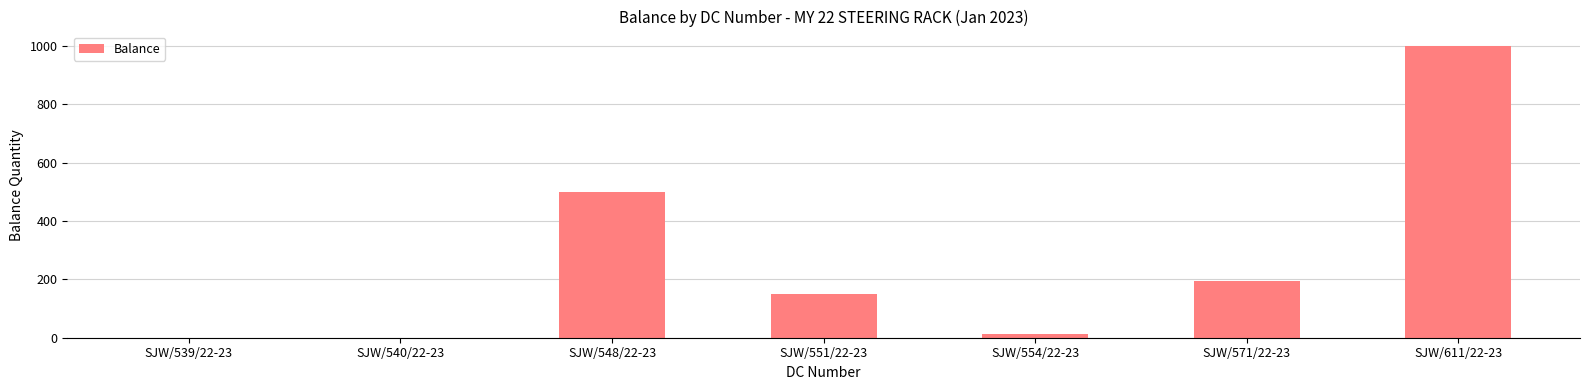

Reading left to right, list all the values displayed in this chart.

0	0	500	150	14	194	1000